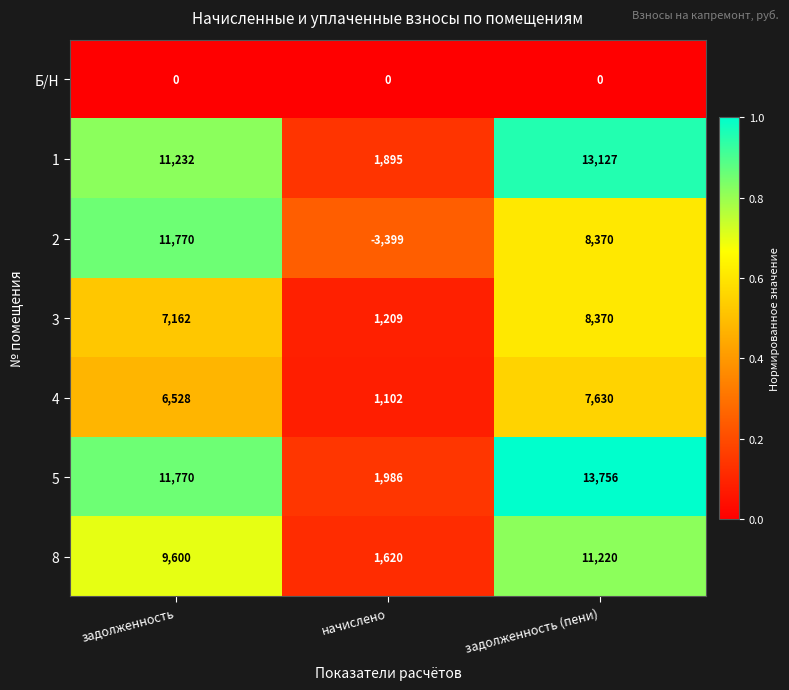

Reading left to right, transcribe all the data shown in this chart.

Б/Н: задолженность=0	начислено=0	задолженность (пени)=0
1: задолженность=11232	начислено=1895	задолженность (пени)=13127
2: задолженность=11770	начислено=-3399	задолженность (пени)=8370
3: задолженность=7162	начислено=1209	задолженность (пени)=8370
4: задолженность=6528	начислено=1102	задолженность (пени)=7630
5: задолженность=11770	начислено=1986	задолженность (пени)=13756
8: задолженность=9600	начислено=1620	задолженность (пени)=11220